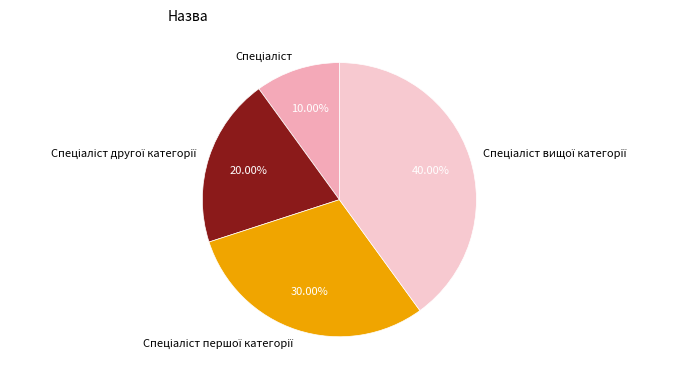

Is there any slice that represents more than half of the pie?

No